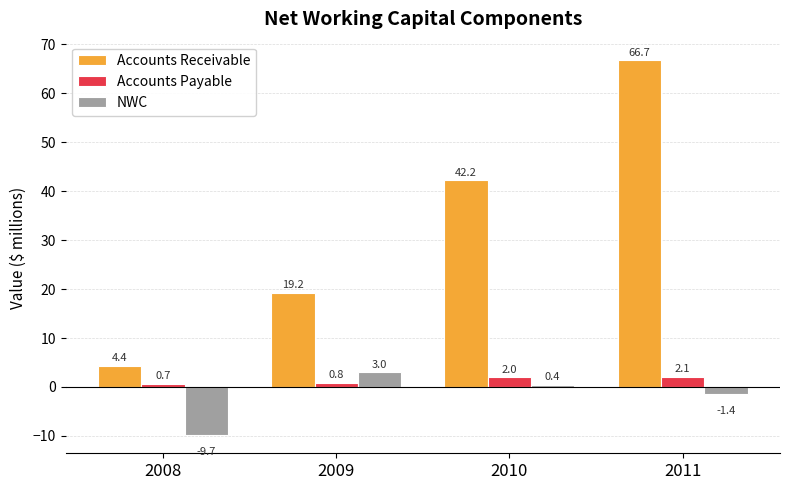

How many bars are there in each group?

3